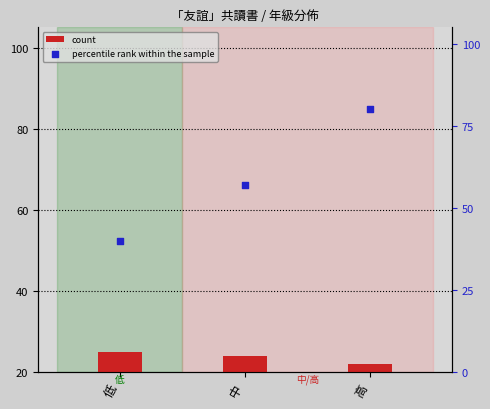

Which series contains the highest Y value?

percentile rank within the sample